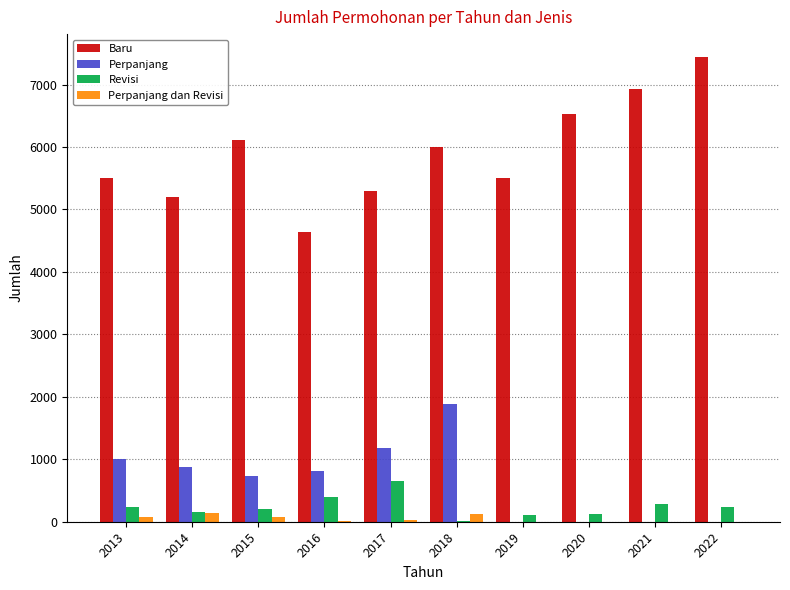

What is the maximum value shown in the chart?

7435